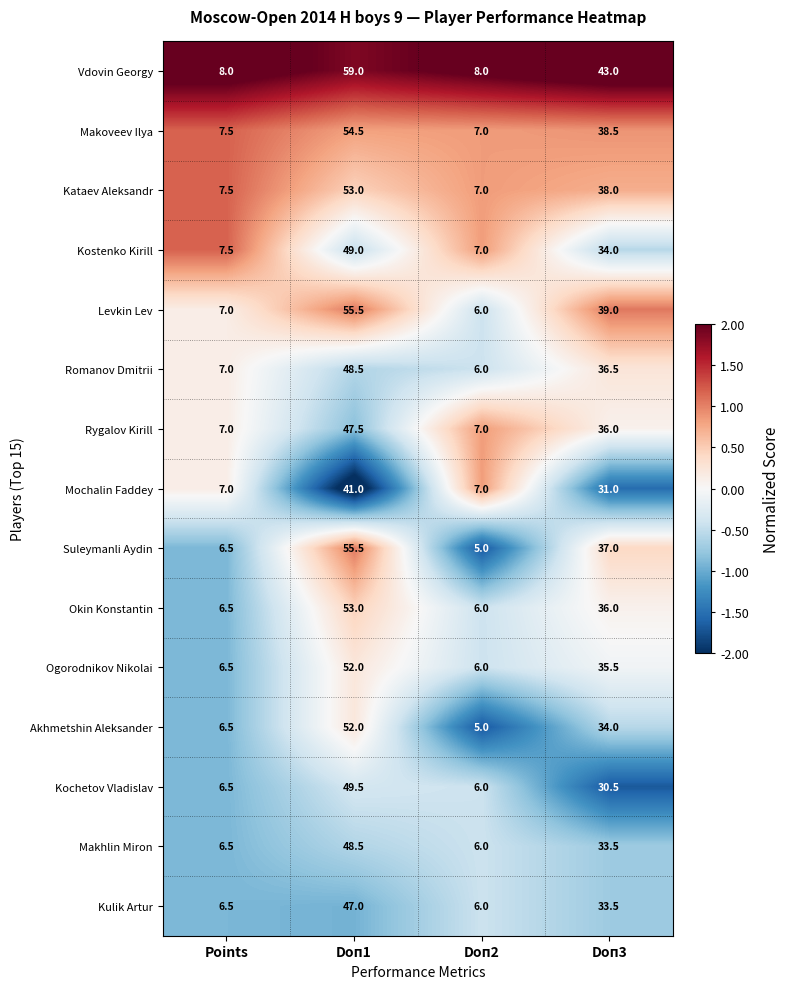

Rank the categories by Romanov Dmitrii value from lowest to highest.

Doп2, Points, Doп3, Doп1